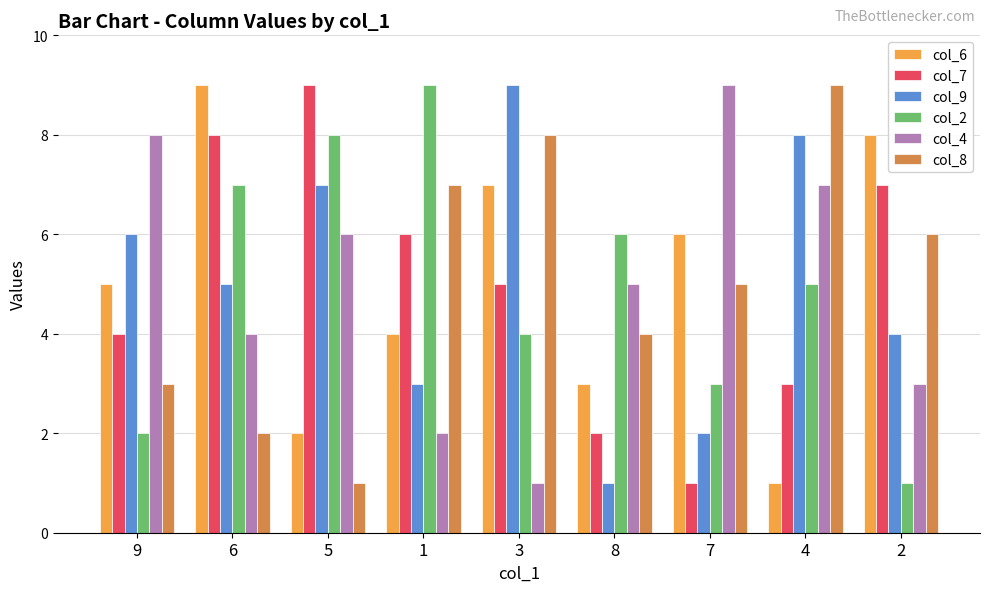

What value does the col_4 series have at 1?

2